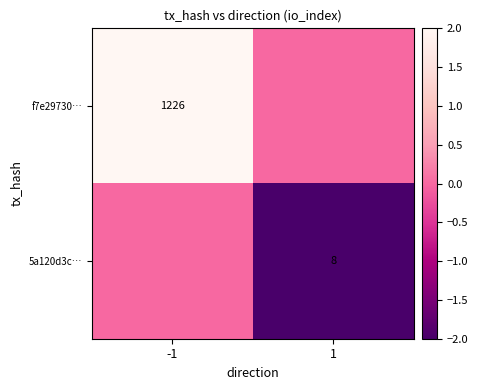

How many categories are shown in the chart?

2